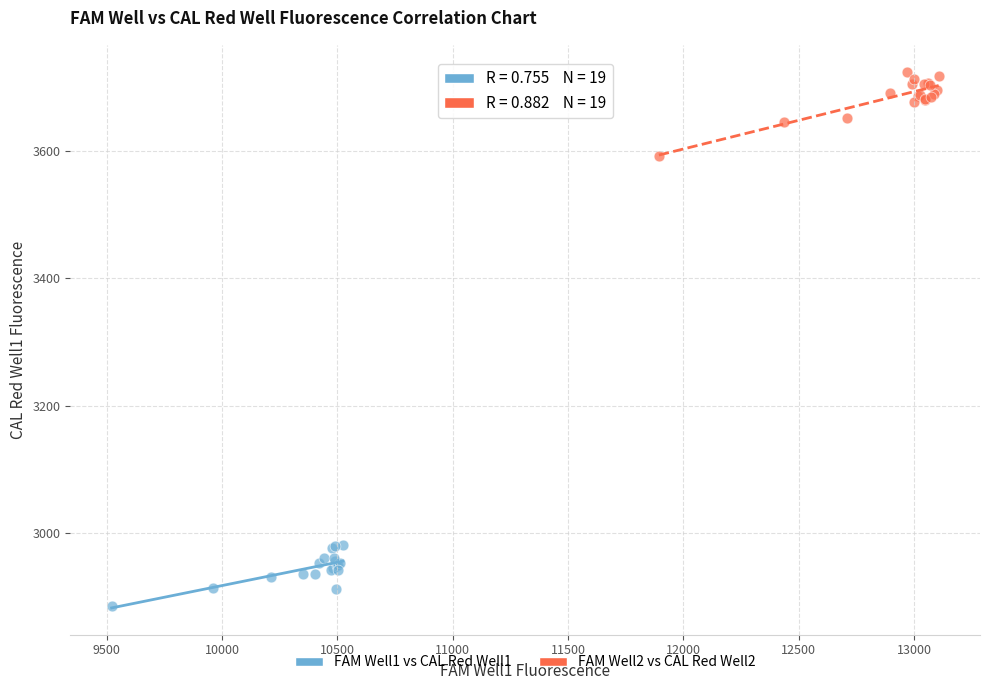

Which series has the largest Y range (max minus min)?

FAM Well2 vs CAL Red Well2